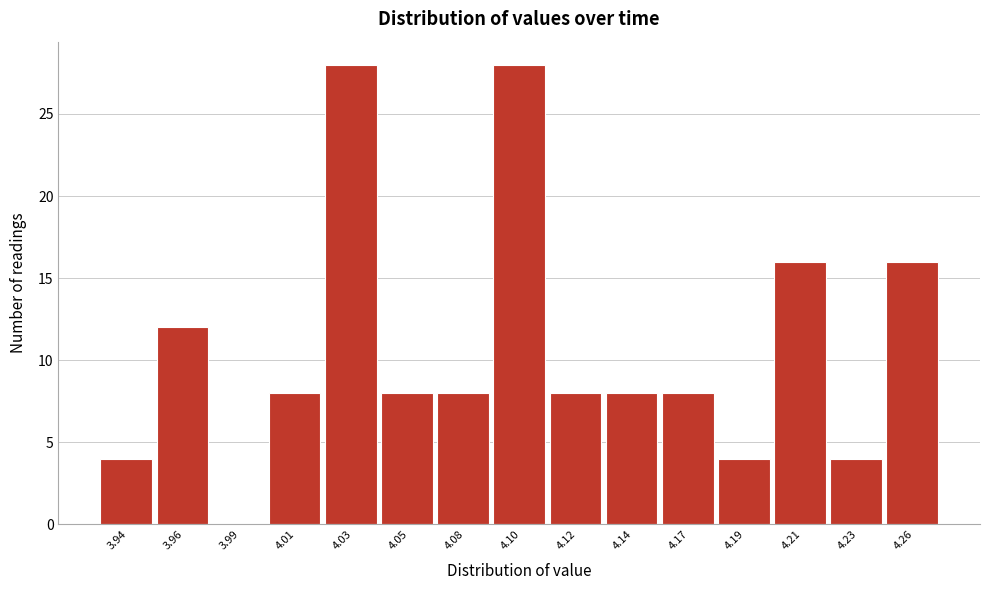

Reading left to right, extract all data points from this chart.

3.94=4	3.96=12	3.99=0	4.01=8	4.03=28	4.05=8	4.08=8	4.10=28	4.12=8	4.14=8	4.17=8	4.19=4	4.21=16	4.23=4	4.26=16